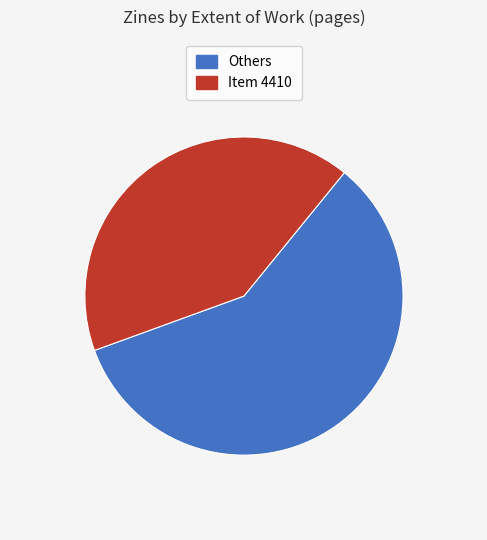

Is there a majority slice in this chart?

Yes